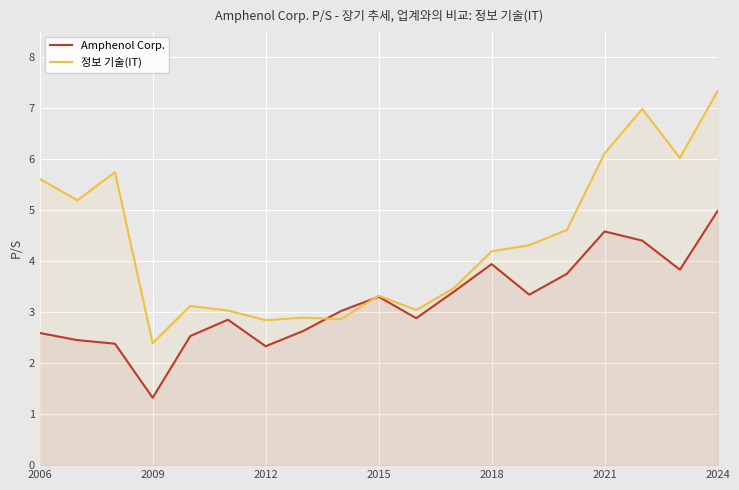

Which has a higher value, 14 or 7?

14